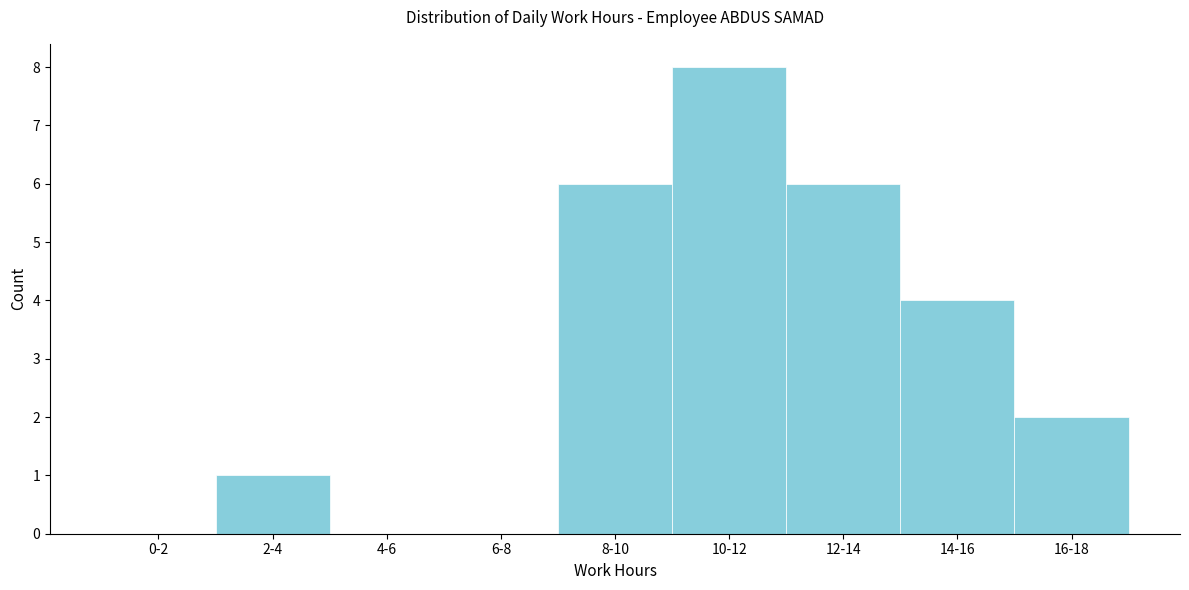

Reading right to left, transcribe all the data shown in this chart.

16-18=2	14-16=4	12-14=6	10-12=8	8-10=6	6-8=0	4-6=0	2-4=1	0-2=0